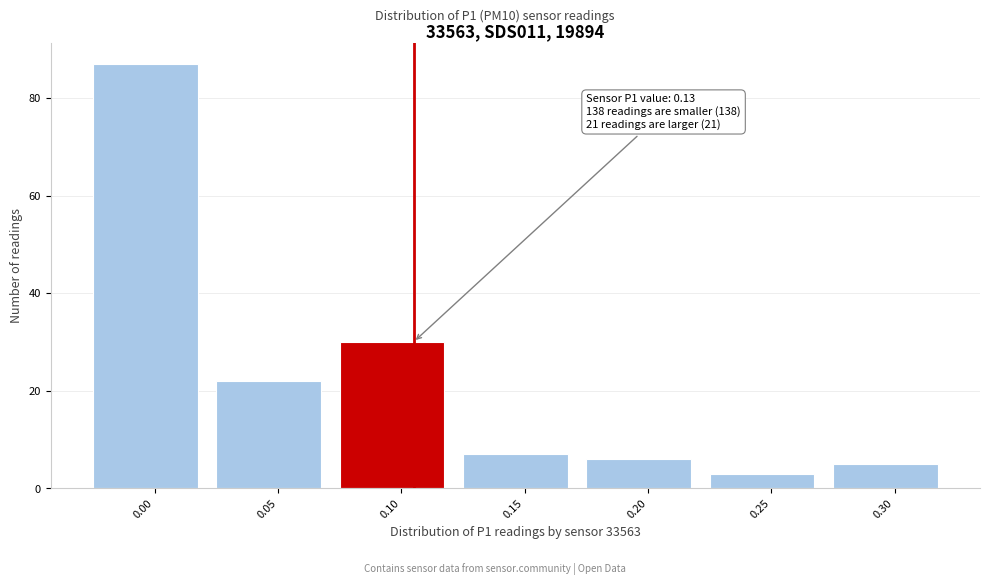

Reading left to right, transcribe all the data shown in this chart.

0.00=87	0.05=22	0.10=30	0.15=7	0.20=6	0.25=3	0.30=5